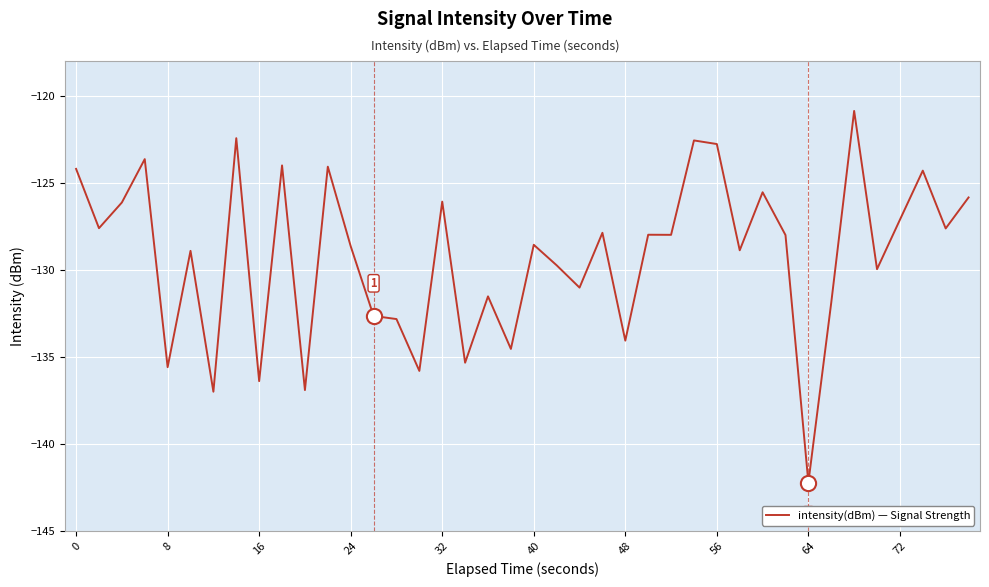

What is the difference between the maximum and minimum values?

21.3